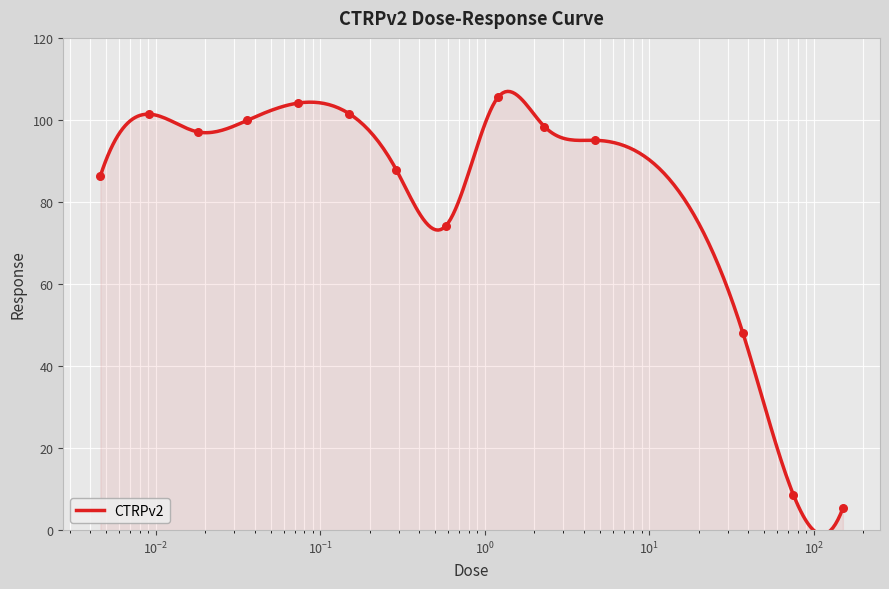

Between 75.0 and 0.58, which is larger?

0.58